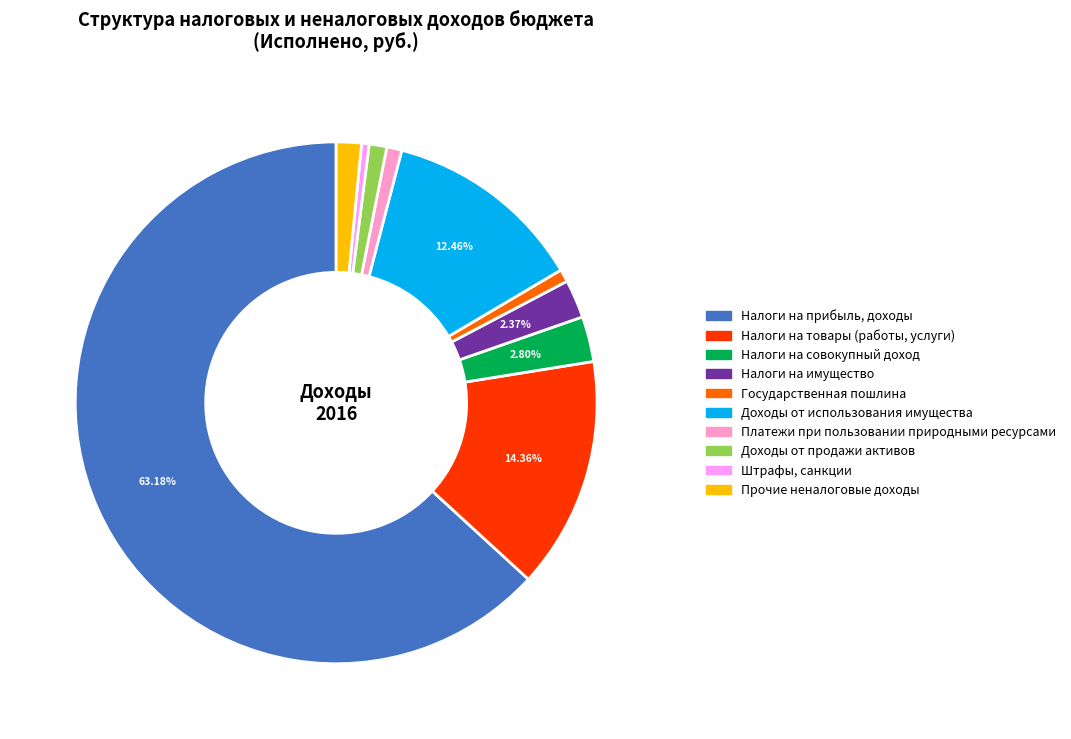

Does any single category account for the majority?

Yes